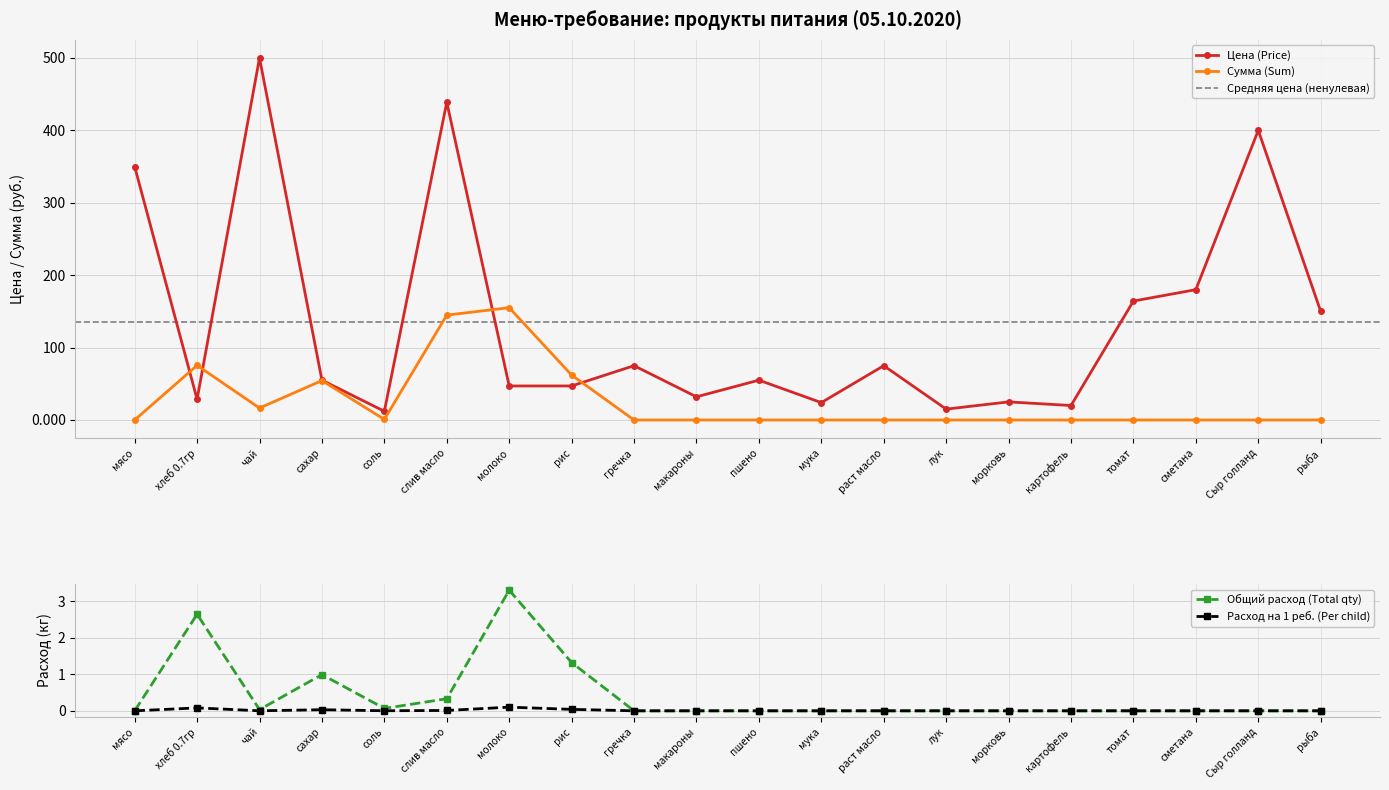

At which category does Расход на 1 реб. (Per child) reach its first local valley?

чай